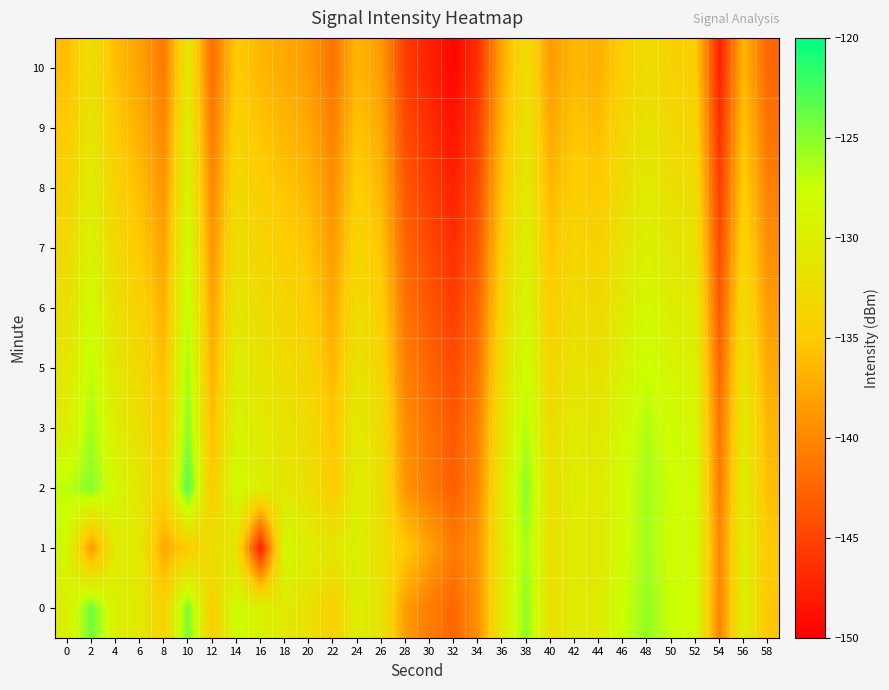

What is the total value across all series at 8?

-1371.5